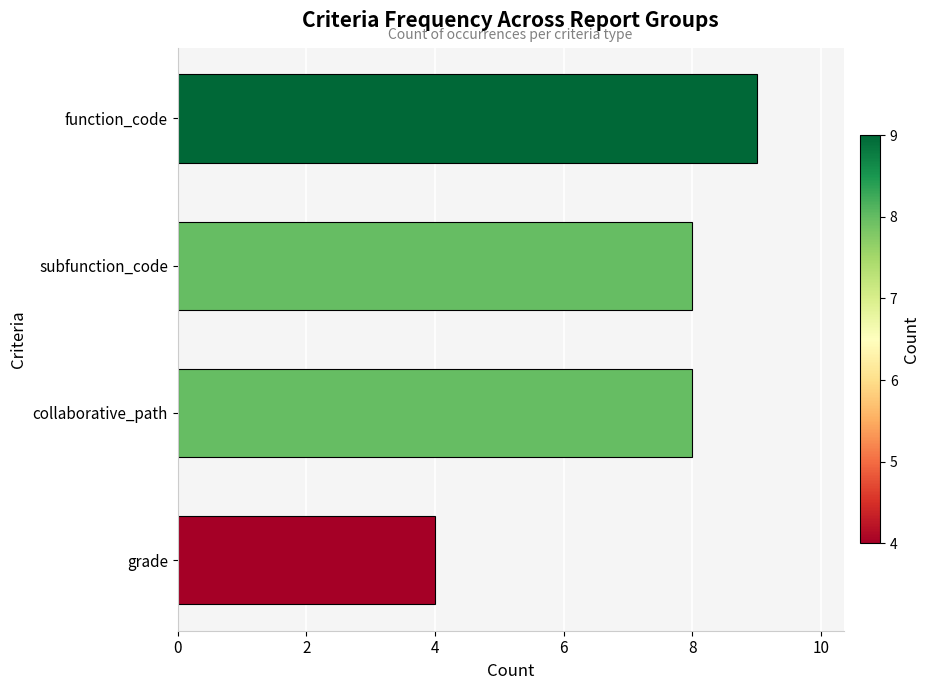

Reading top to bottom, list all the values displayed in this chart.

9	8	8	4